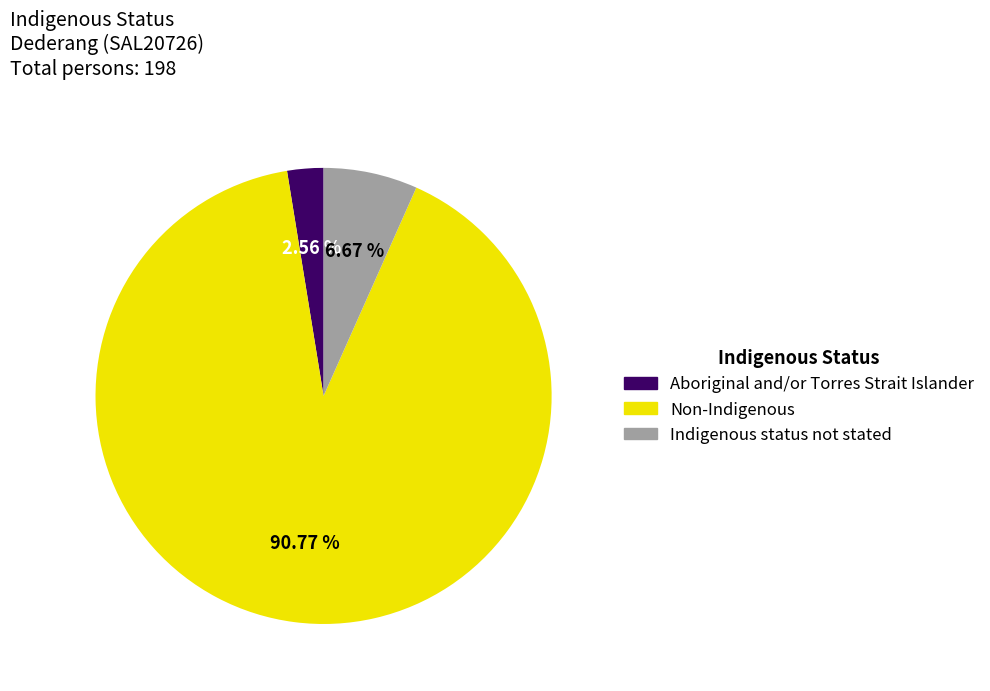

Which category has the smallest portion of the pie?

Aboriginal and/or Torres Strait Islander